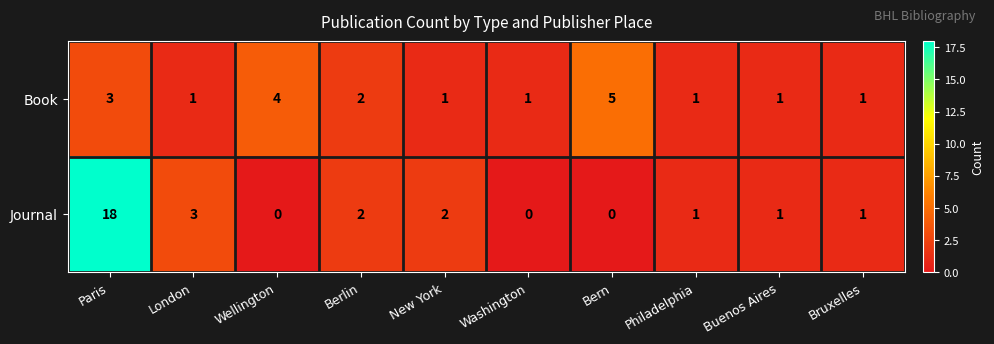

Reading left to right, list all the values displayed in this chart.

Book: Paris=3	London=1	Wellington=4	Berlin=2	New York=1	Washington=1	Bern=5	Philadelphia=1	Buenos Aires=1	Bruxelles=1
Journal: Paris=18	London=3	Wellington=0	Berlin=2	New York=2	Washington=0	Bern=0	Philadelphia=1	Buenos Aires=1	Bruxelles=1